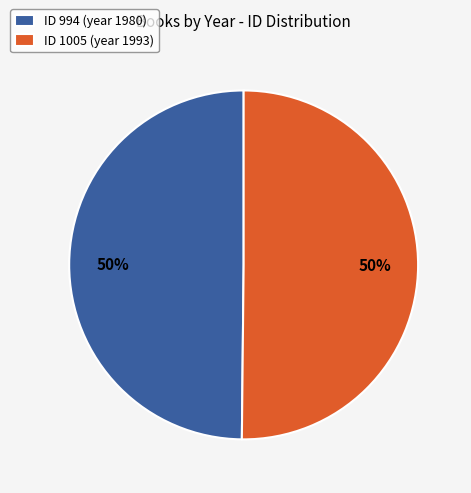

Count the number of slices in the pie.

2